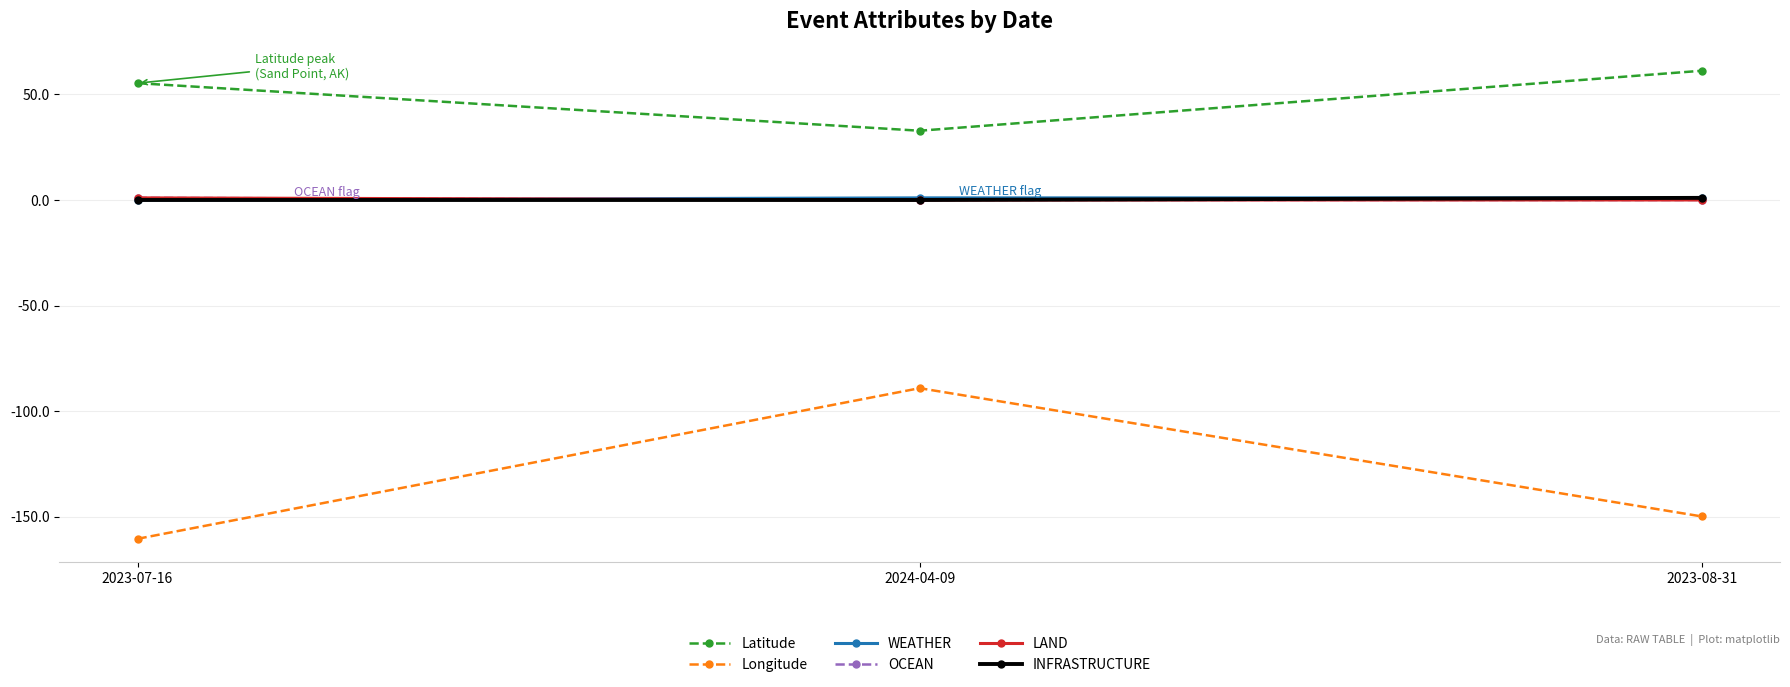

Does the chart have visible grid lines?

Yes